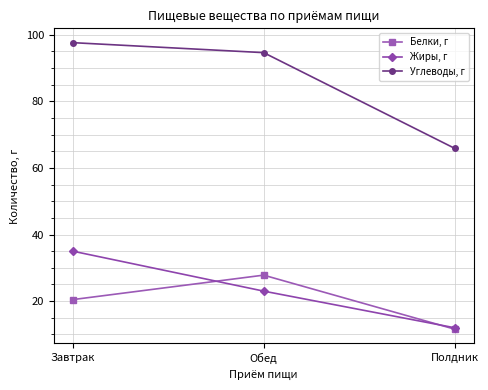

List the labels in order of Белки, г value, smallest first.

Полдник, Завтрак, Обед